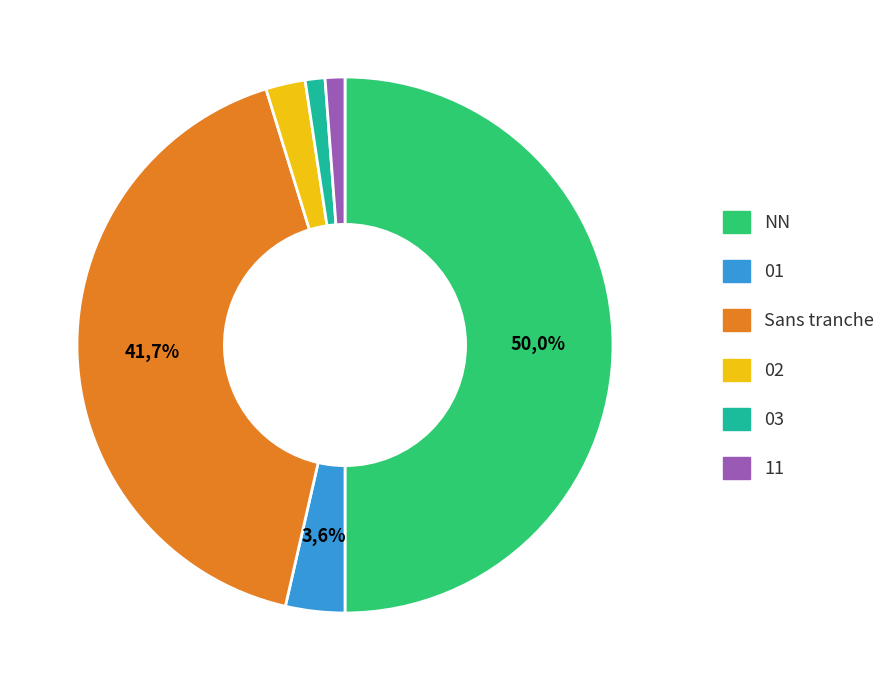

Which slice is the largest?

NN